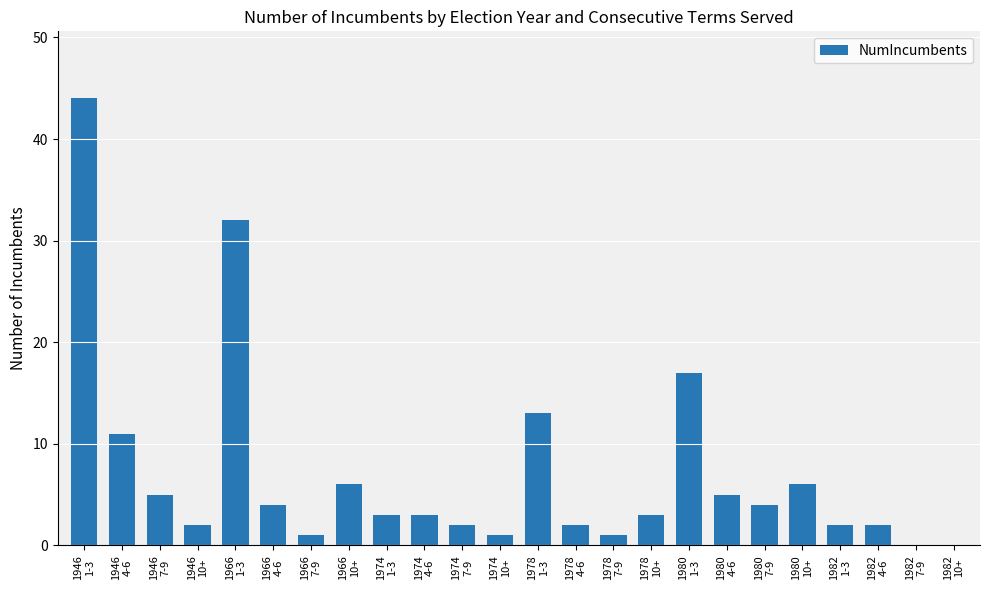

What is the sum of the values at 1978
7-9 and 1966
1-3?

33